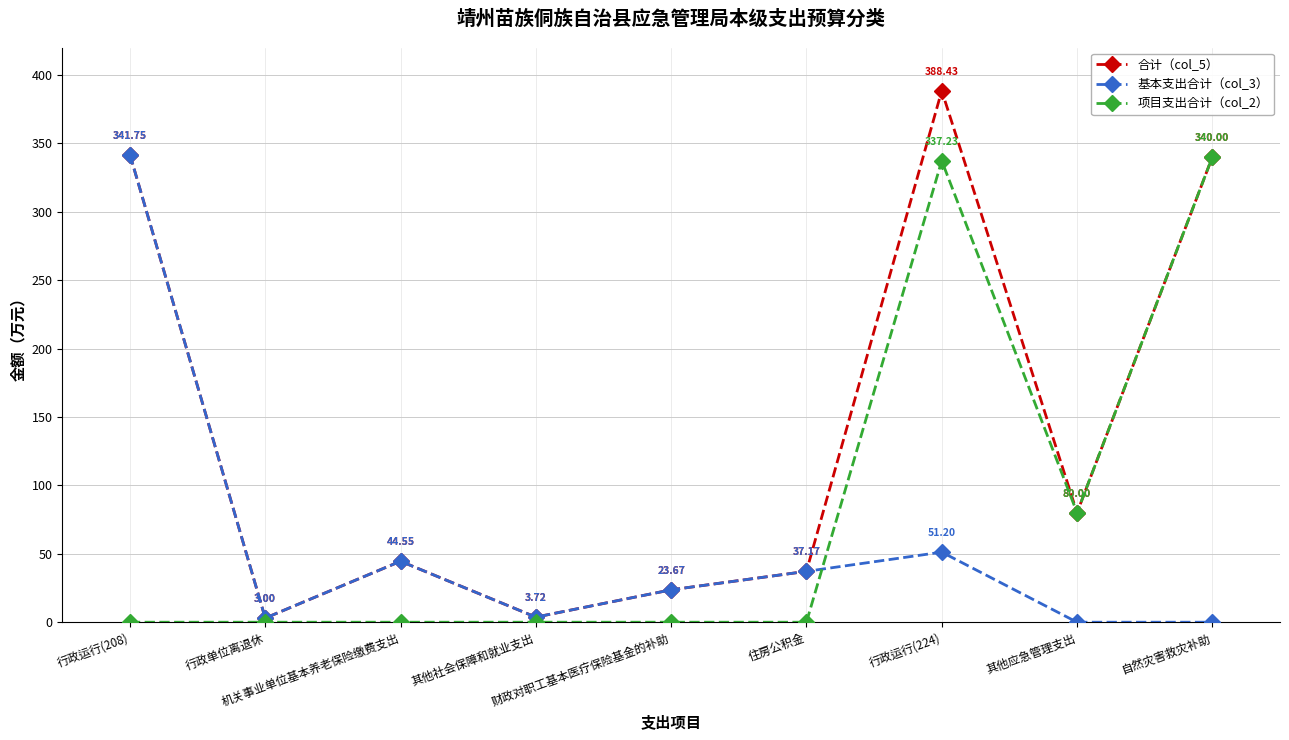

In 合计（col_5）, how many points are lower than both neighbors (excluding endpoints)?

3